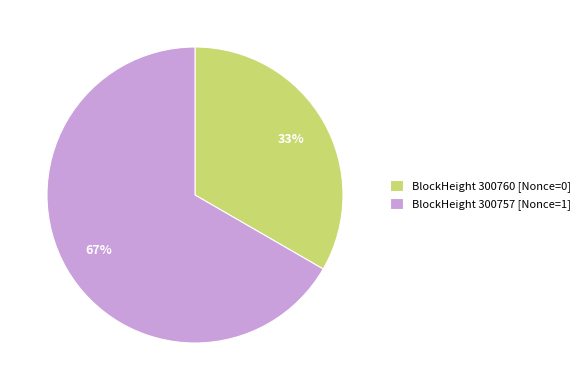

Count the number of slices in the pie.

2